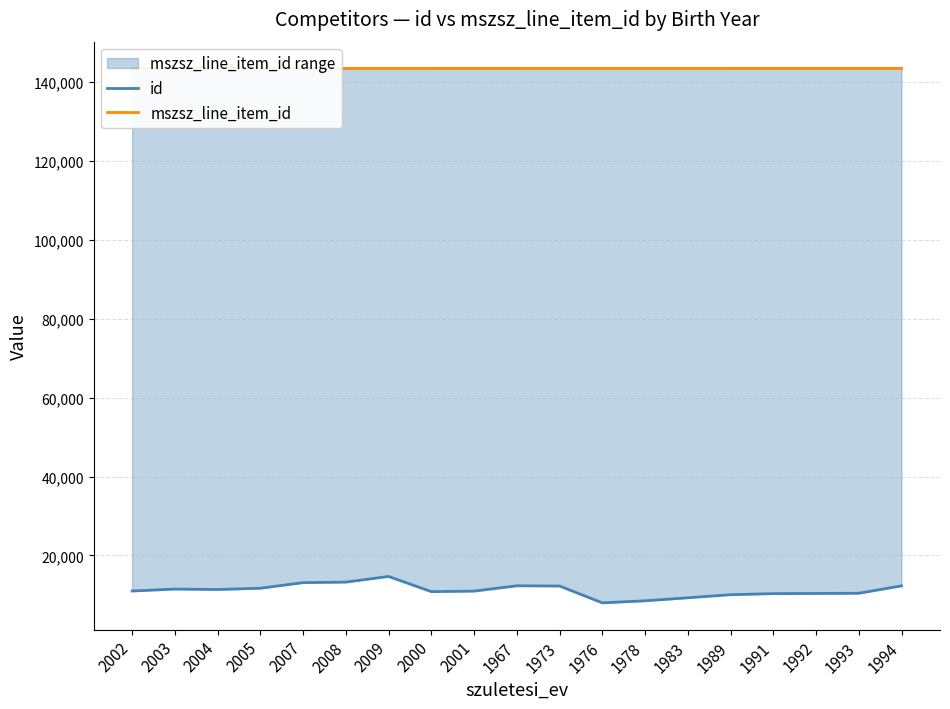

Which series has the largest total across all categories?

mszsz_line_item_id